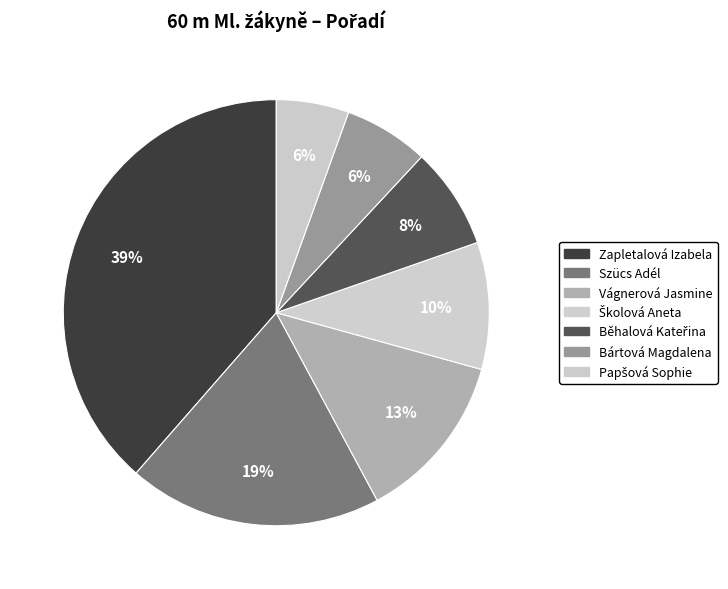

Is the sum of Zapletalová Izabela and Papšová Sophie greater than half?

No